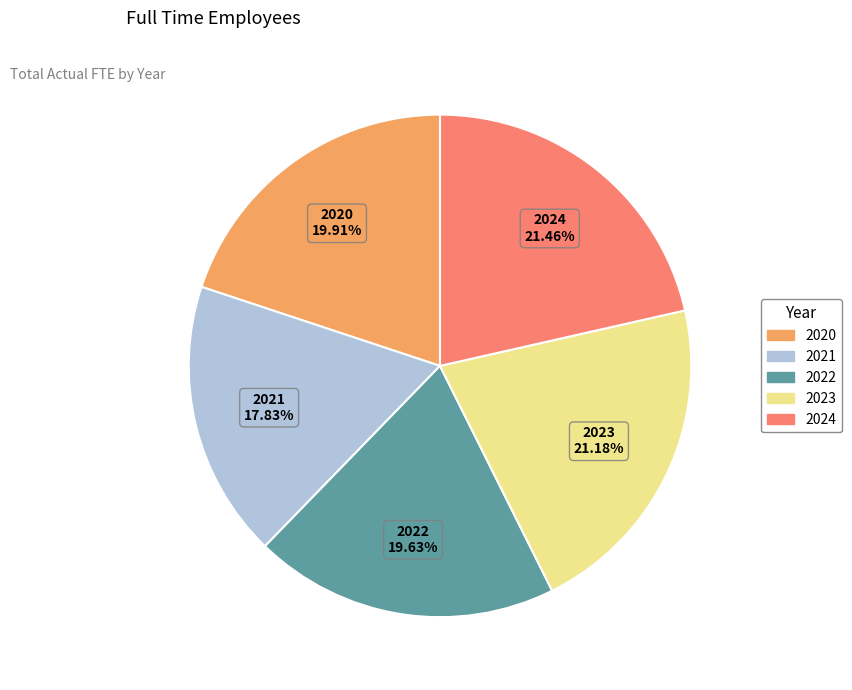

To the nearest percent, what is the combined percentage of 2023 and 2020?

41%